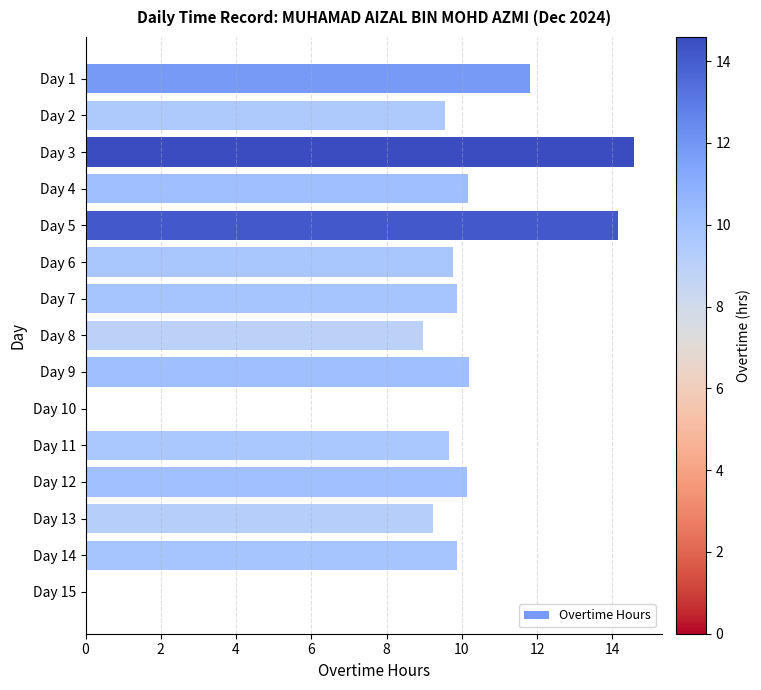

How many distinct data groups are displayed?

1